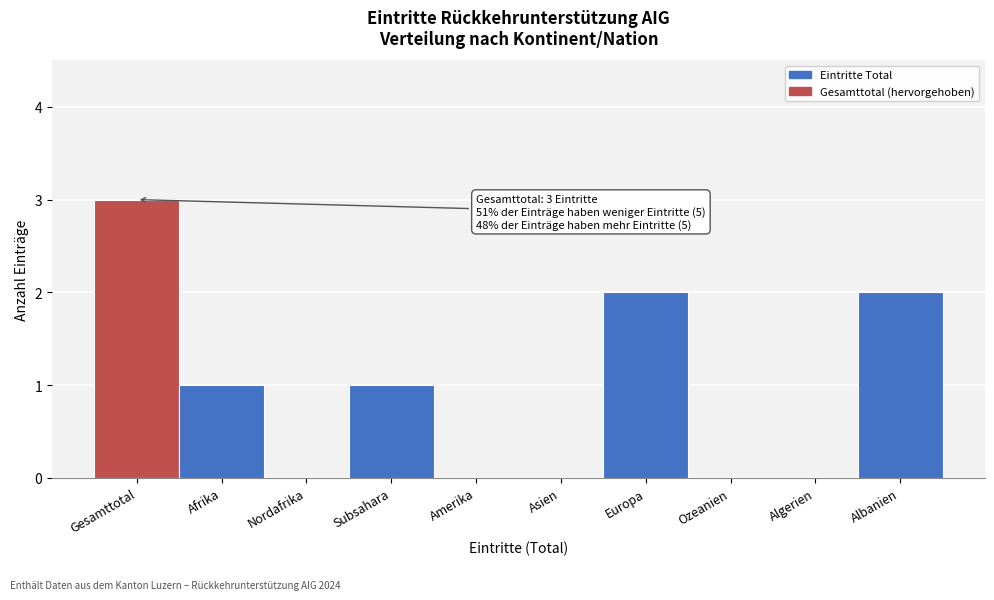

Reading right to left, list all the values displayed in this chart.

Albanien=2	Algerien=0	Ozeanien=0	Europa=2	Asien=0	Amerika=0	Subsahara=1	Nordafrika=0	Afrika=1	Gesamttotal=3